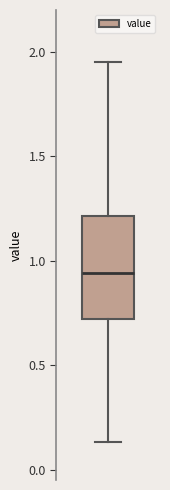

Transcribe this box plot: give where the median line is, the range the box spans, and where the two whiskers end, as read against the y-axis. The values are not printed on the chart, so give them approximately, as read against the axis.

median 0.95, box 0.70 to 1.20, whiskers 0.15 to 1.95